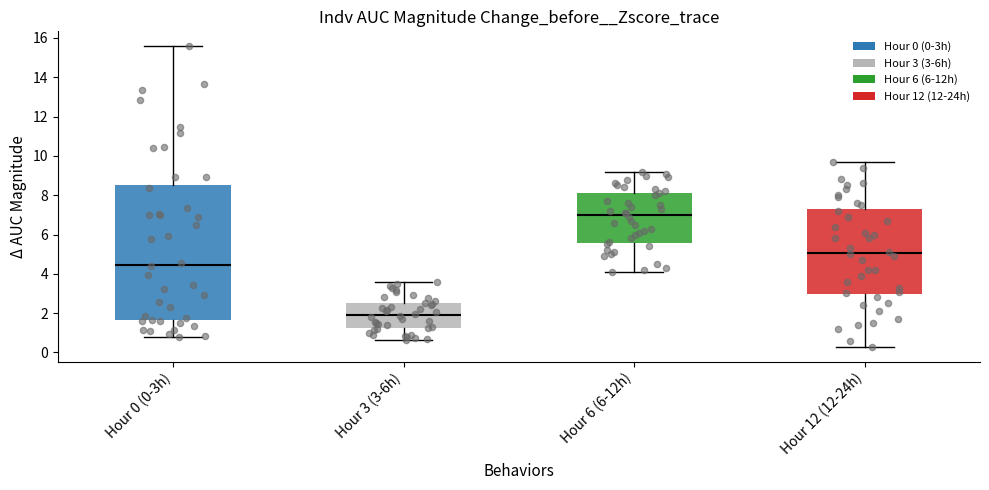

Reading left to right, read every box against the y-axis: the position of its median line, the range the box covers, and the ends of its whiskers. The values are not printed on the chart, so give them approximately, as read against the axis.

Hour 0 (0-3h): median 4.4, box 1.6 to 8.4, whiskers 0.8 to 15.6
Hour 3 (3-6h): median 2.0, box 1.2 to 2.6, whiskers 0.6 to 3.6
Hour 6 (6-12h): median 7.0, box 5.6 to 8.2, whiskers 4.2 to 9.2
Hour 12 (12-24h): median 5.0, box 3.0 to 7.2, whiskers 0.4 to 9.8